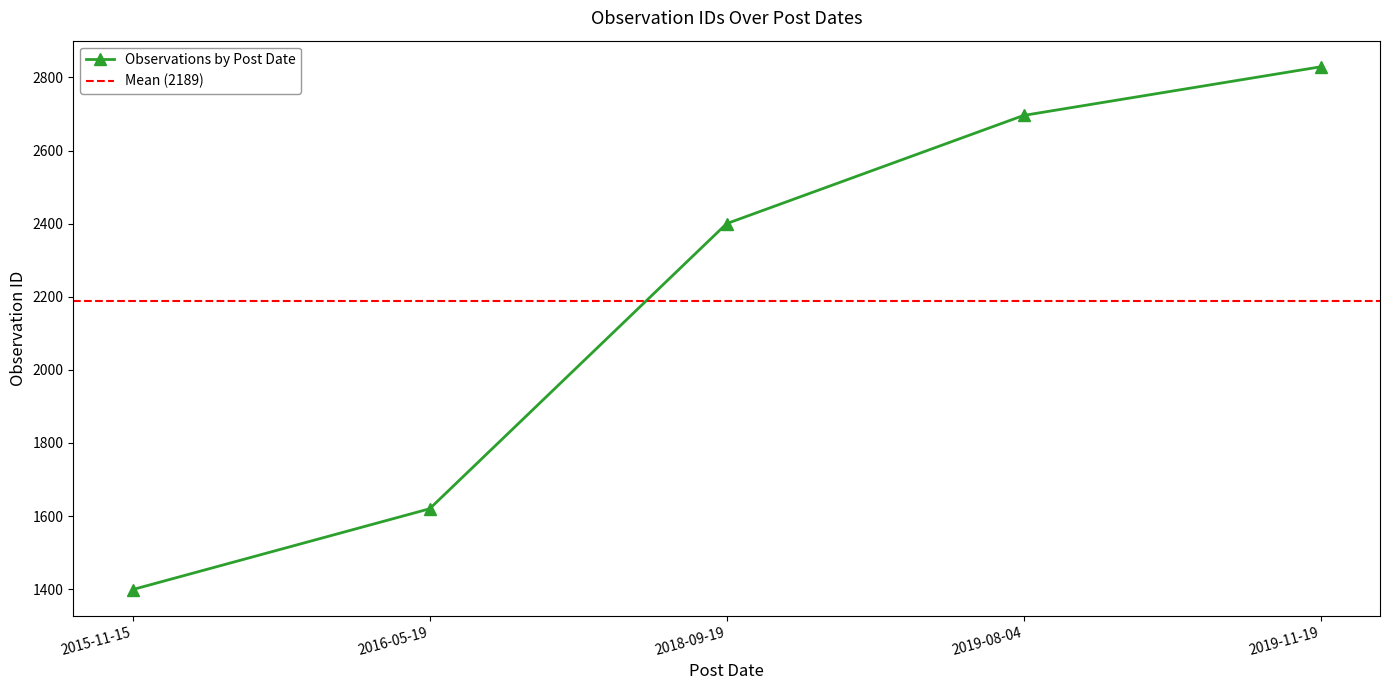

Read the value at 2016-05-19.

1620